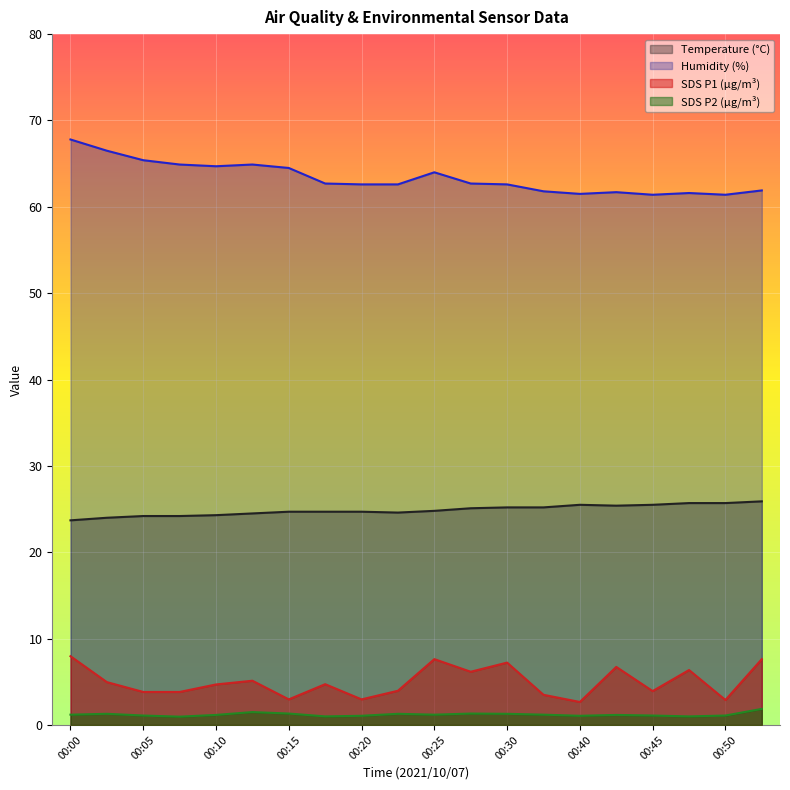

Reading left to right, list all the values displayed in this chart.

Temp: 00:00=23.7	00:03=24.0	00:05=24.2	00:08=24.2	00:10=24.3	00:13=24.5	00:15=24.7	00:18=24.7	00:20=24.7	00:22=24.6	00:25=24.8	00:27=25.1	00:30=25.2	00:35=25.2	00:40=25.5	00:43=25.4	00:45=25.5	00:48=25.7	00:50=25.7	00:53=25.9
Humidity: 00:00=67.8	00:03=66.5	00:05=65.4	00:08=64.9	00:10=64.7	00:13=64.9	00:15=64.5	00:18=62.7	00:20=62.6	00:22=62.6	00:25=64.0	00:27=62.7	00:30=62.6	00:35=61.8	00:40=61.5	00:43=61.7	00:45=61.4	00:48=61.6	00:50=61.4	00:53=61.9
SDS_P1: 00:00=8.0	00:03=5.0	00:05=3.8	00:08=3.8	00:10=4.7	00:13=5.1	00:15=3.0	00:18=4.7	00:20=3.0	00:22=4.0	00:25=7.6	00:27=6.2	00:30=7.2	00:35=3.5	00:40=2.7	00:43=6.7	00:45=3.9	00:48=6.4	00:50=2.9	00:53=7.6
SDS_P2: 00:00=1.2	00:03=1.3	00:05=1.1	00:08=1.0	00:10=1.2	00:13=1.5	00:15=1.3	00:18=1.0	00:20=1.1	00:22=1.3	00:25=1.2	00:27=1.3	00:30=1.3	00:35=1.2	00:40=1.1	00:43=1.2	00:45=1.1	00:48=1.0	00:50=1.1	00:53=1.9